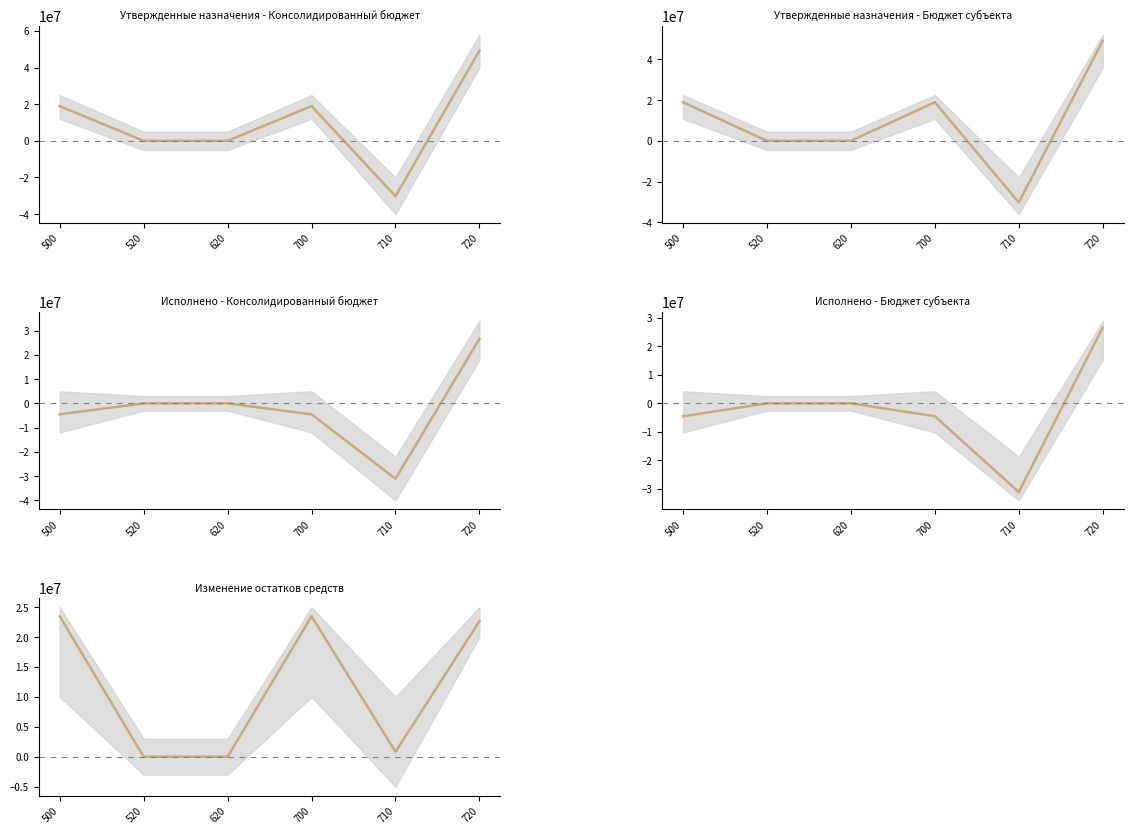

Reading left to right, list all the values displayed in this chart.

500=23478355.1	520=0.0	620=0.0	700=23478355.1	710=822507.6	720=22655847.5